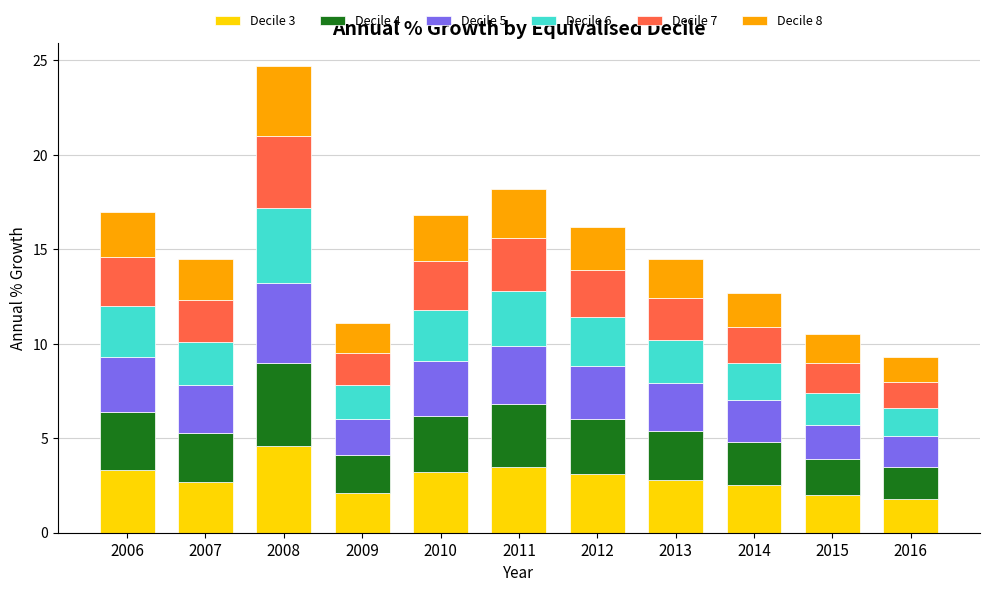

The Decile 3 series shows 4.9 at 2012. True or false?

False